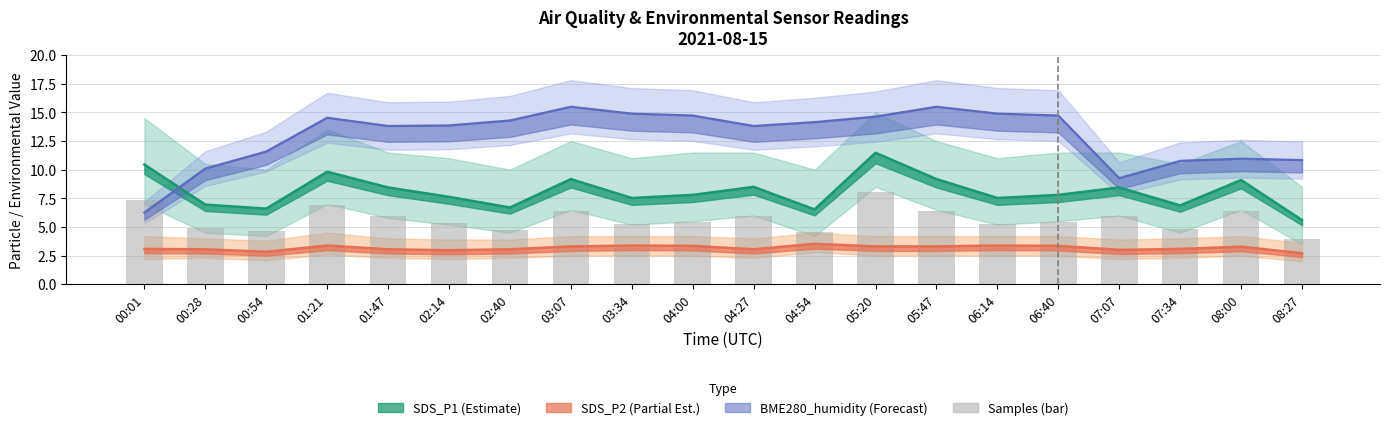

Does the chart contain stacked bars?

No